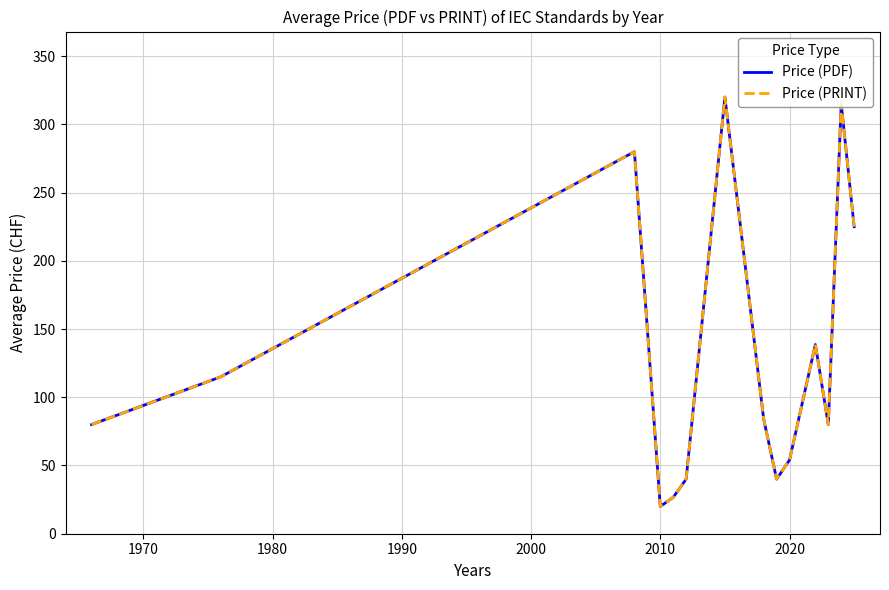

Does the chart display data point markers on the line(s)?

No